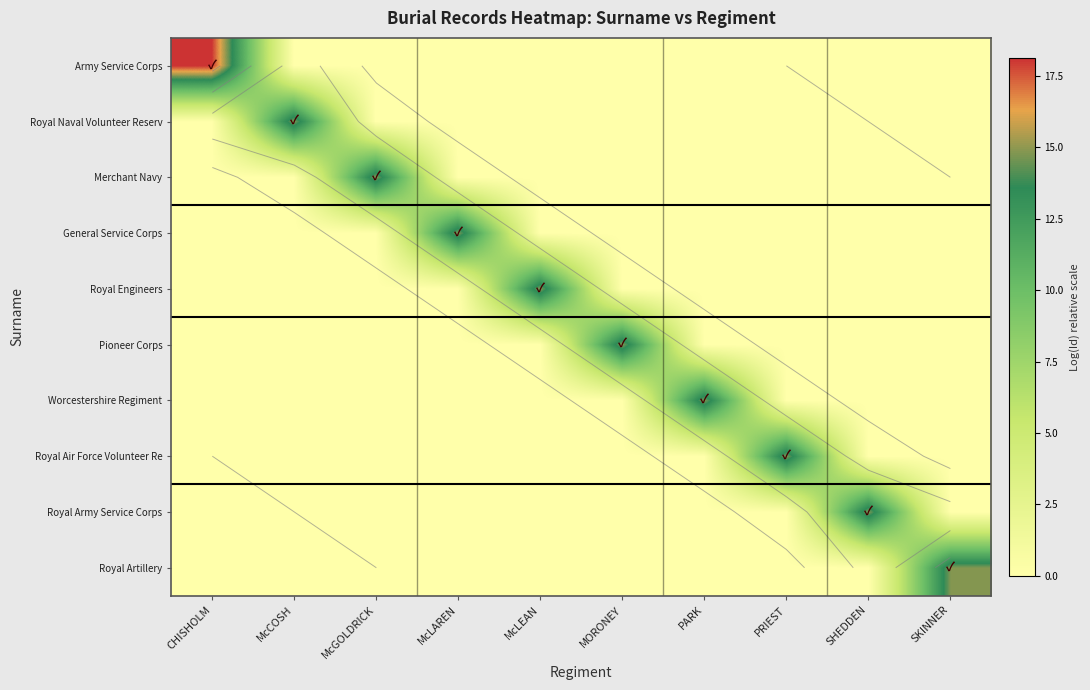

Count the number of categories in the chart.

10